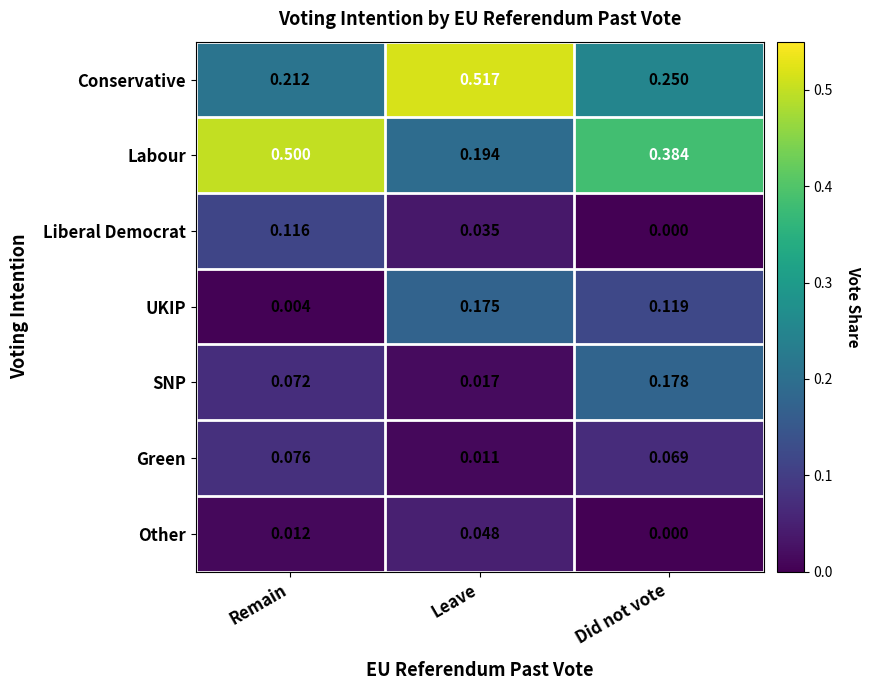

Which category has the highest value in the Other series?

Leave